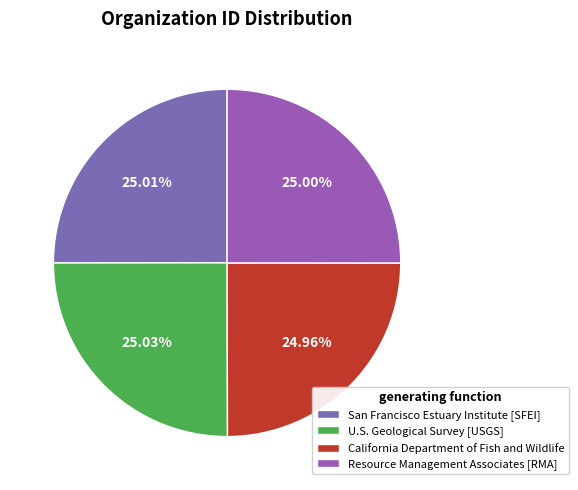

Which slice is the smallest?

California Department of Fish and Wildlife